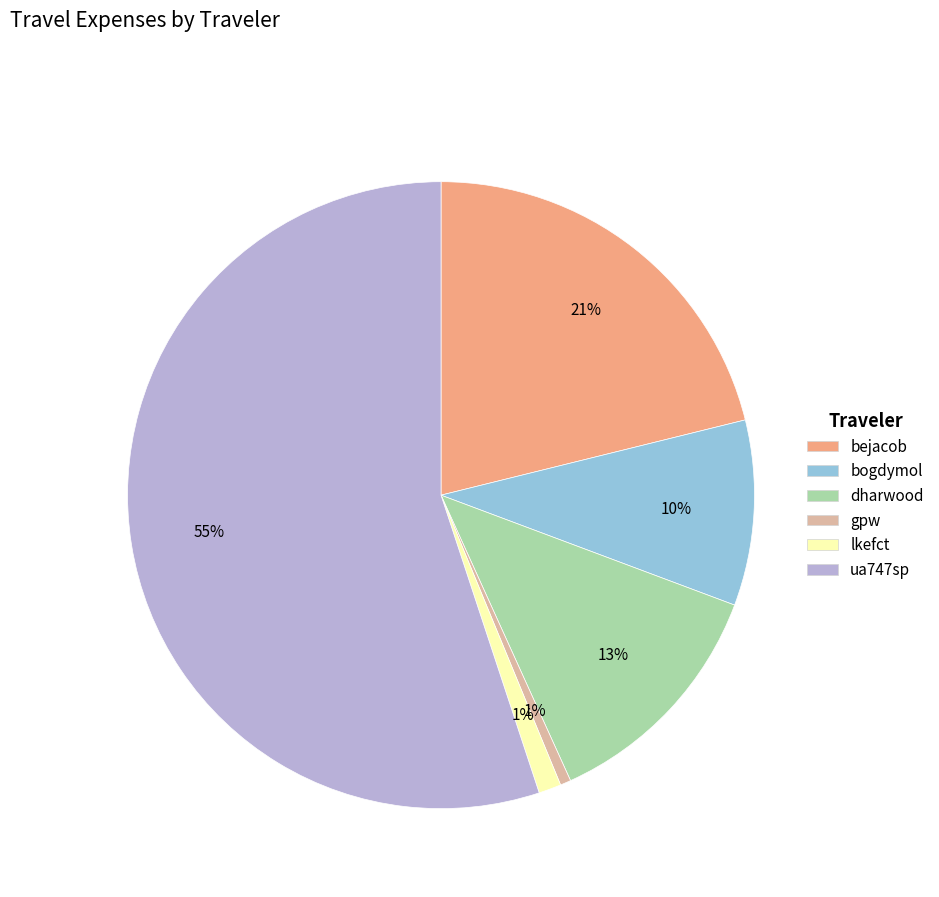

Between dharwood and lkefct, which is larger?

dharwood